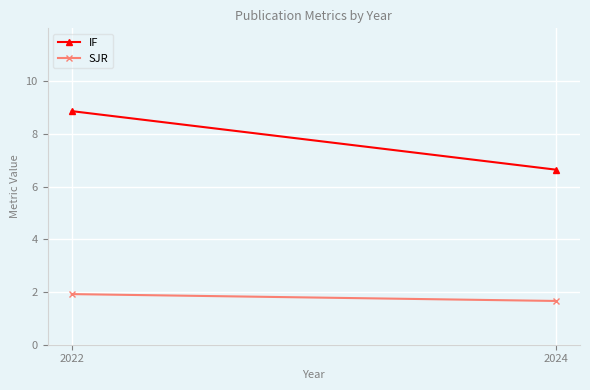

Which label corresponds to the smallest value in the chart?

2024